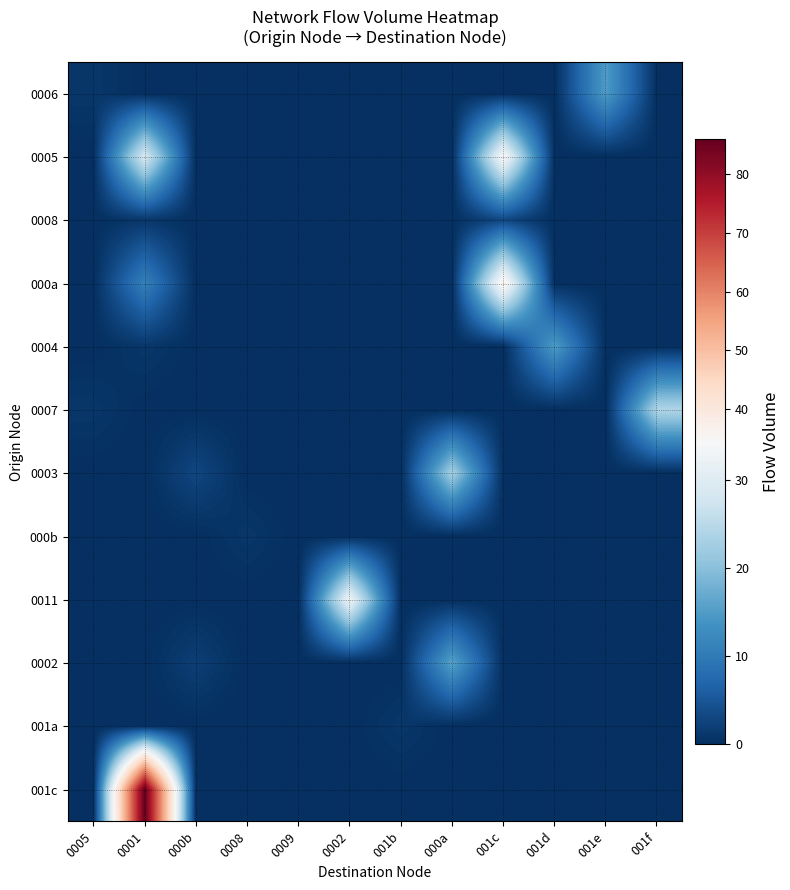

Rank the series at 0002 from lowest to highest value.

0006, 0005, 0008, 000a, 0004, 0007, 0003, 000b, 0002, 001a, 001c, 0011